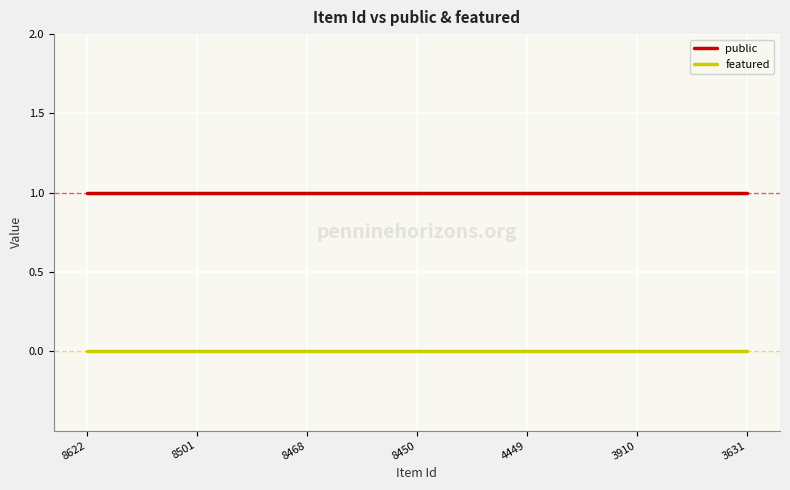

Which series has the largest total across all categories?

public